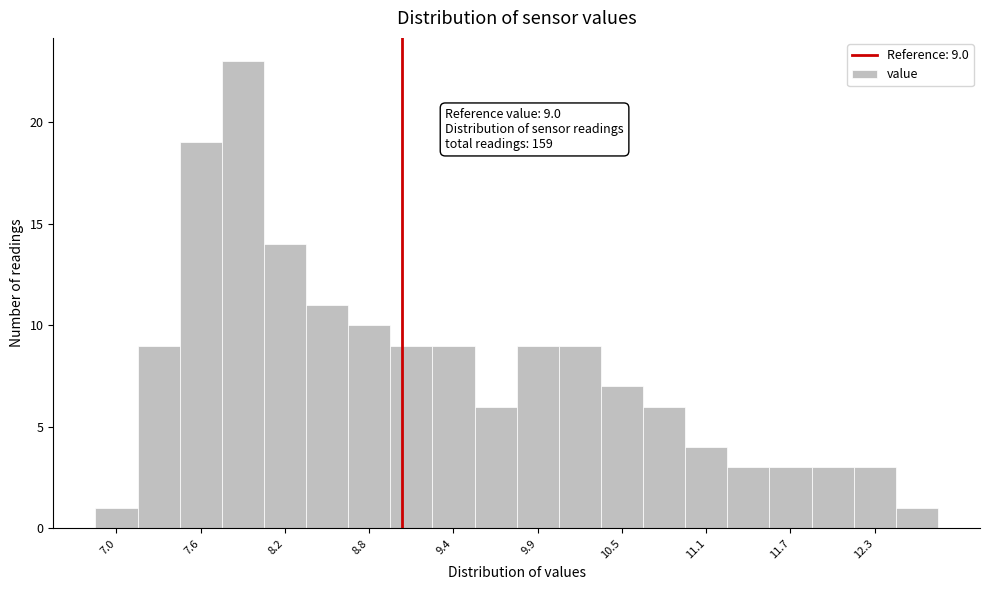

Around what value on the x-axis is the tallest bar? Give the approximate position of its centre, as read against the axis.

7.9